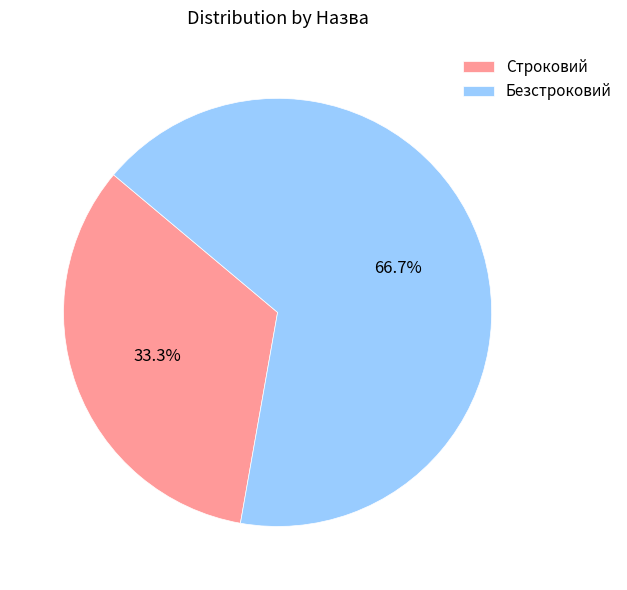

To the nearest percent, what is the average slice percentage?

50%